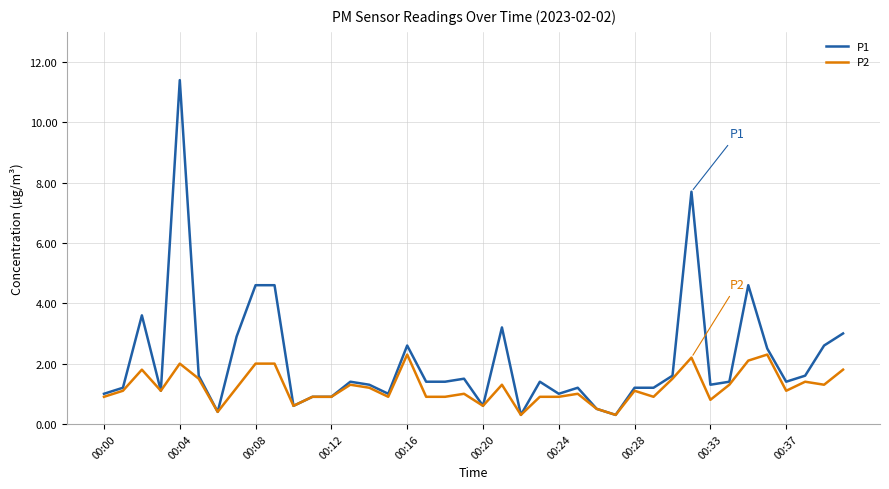

List the series in order of their overall mean, lowest first.

P2, P1